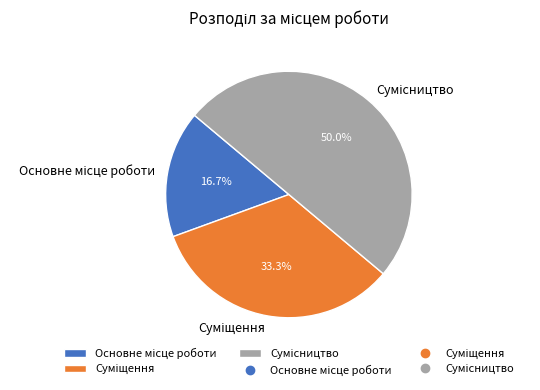

How many slices are in this pie chart?

3